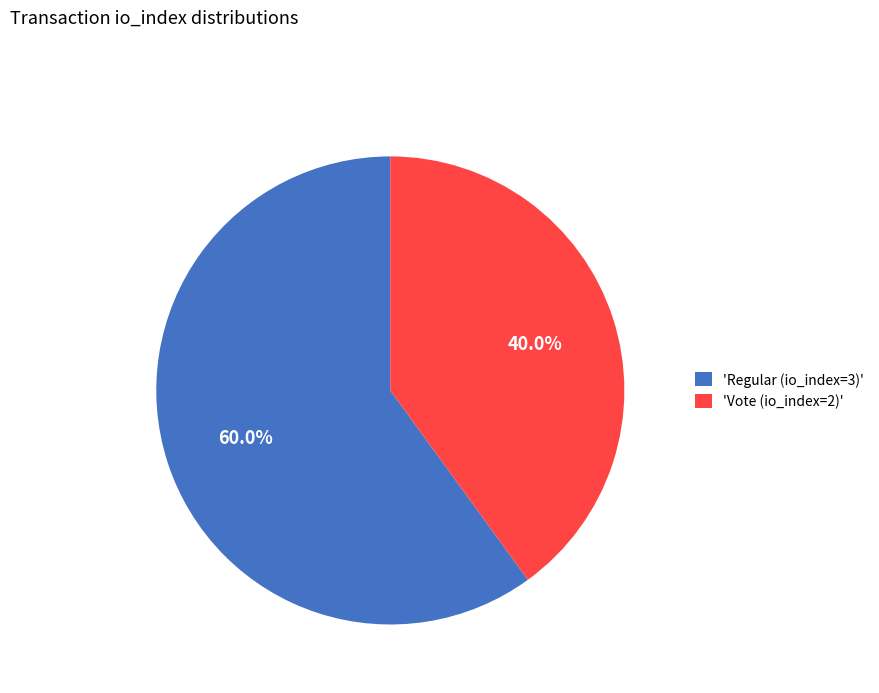

Which has a higher value, 'Vote (io_index=2)' or 'Regular (io_index=3)'?

'Regular (io_index=3)'